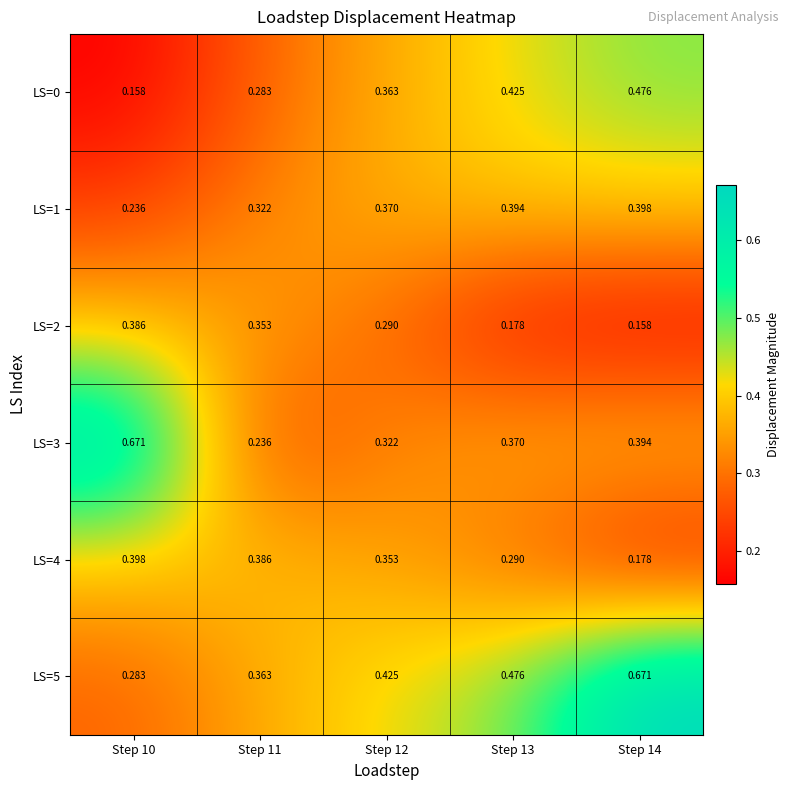

Is the value of LS=1 at Step 11 greater than the value of LS=3 at Step 14?

No